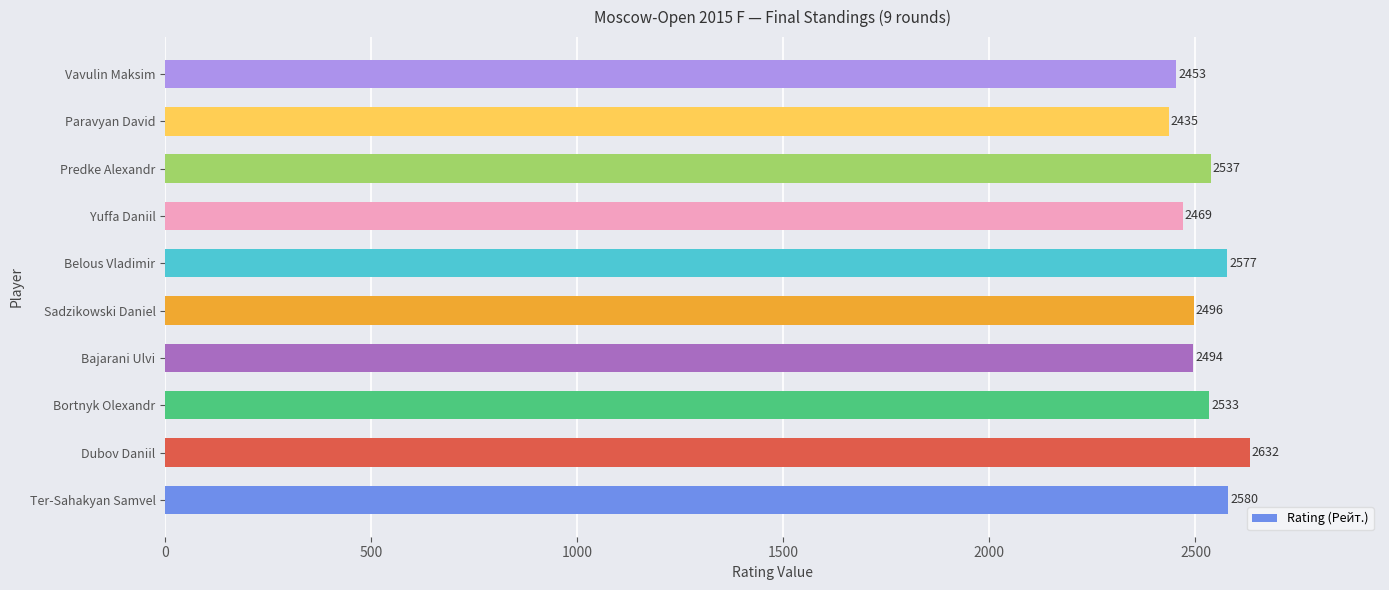

What is the minimum value shown in the chart?

2435